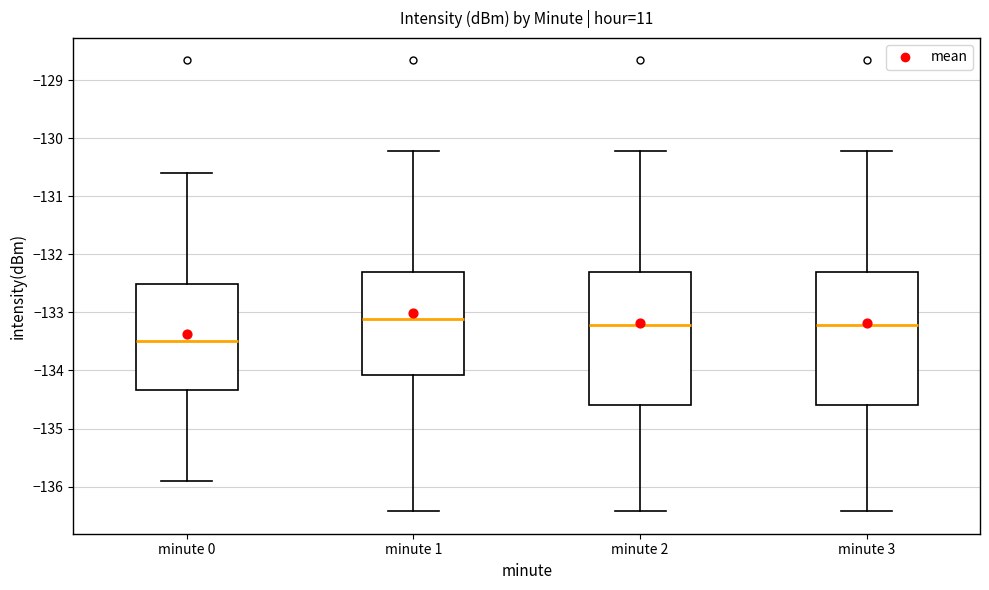

Reading left to right, read every box against the y-axis: the position of its median line, the range the box covers, and the ends of its whiskers. The values are not printed on the chart, so give them approximately, as read against the axis.

minute 0: median -133.5, box -134.3 to -132.5, whiskers -135.9 to -130.6
minute 1: median -133.1, box -134.1 to -132.3, whiskers -136.4 to -130.2
minute 2: median -133.2, box -134.6 to -132.3, whiskers -136.4 to -130.2
minute 3: median -133.2, box -134.6 to -132.3, whiskers -136.4 to -130.2